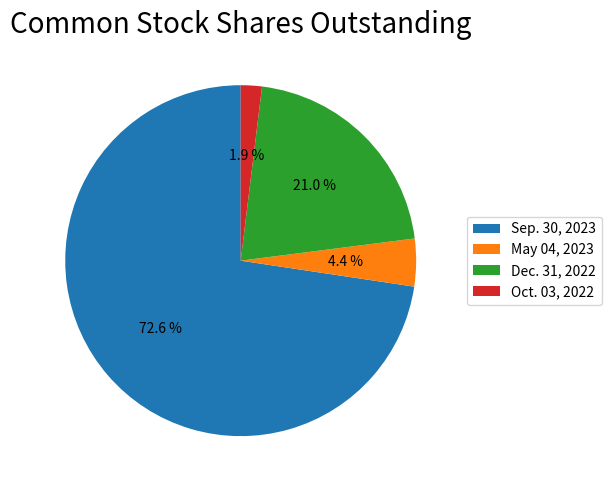

How many segments does this pie chart have?

4